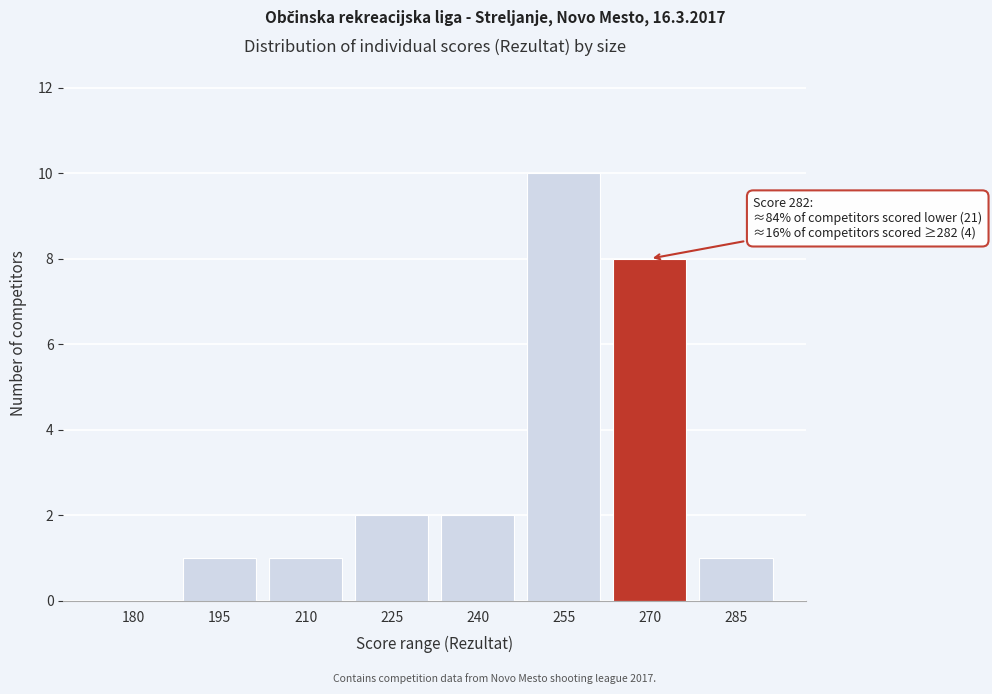

Reading left to right, transcribe all the data shown in this chart.

180=0	195=1	210=1	225=2	240=2	255=10	270=8	285=1